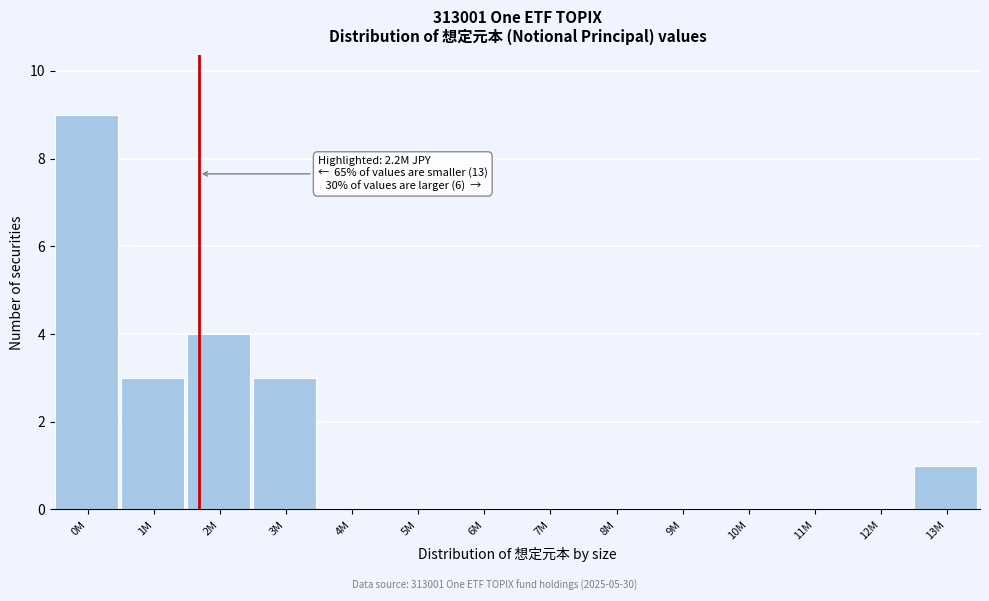

Reading right to left, transcribe all the data shown in this chart.

13M=1	12M=0	11M=0	10M=0	9M=0	8M=0	7M=0	6M=0	5M=0	4M=0	3M=3	2M=4	1M=3	0M=9